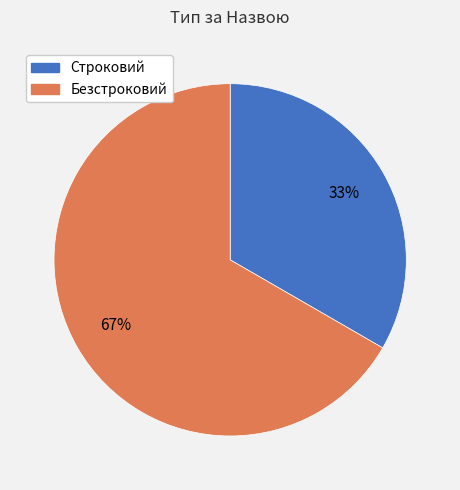

Rank the categories by value from highest to lowest.

Безстроковий, Строковий